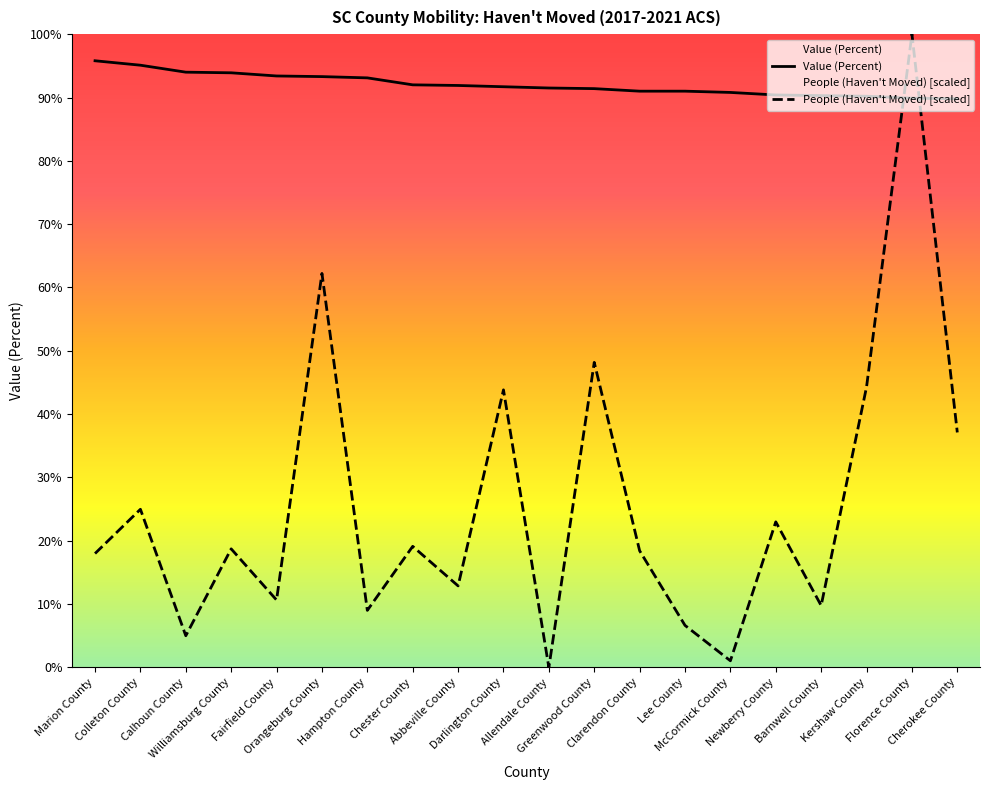

How many data points does each series have?

20